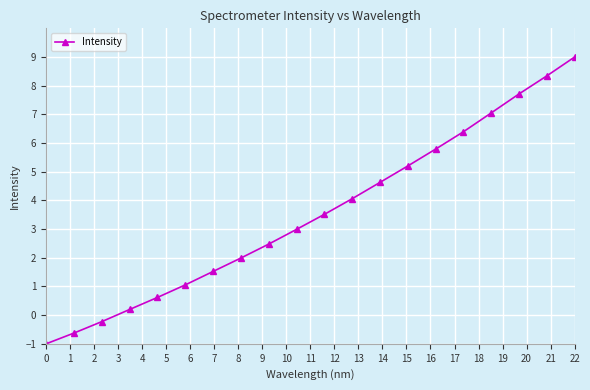

What is the value of the 3rd point from the left?

-0.2